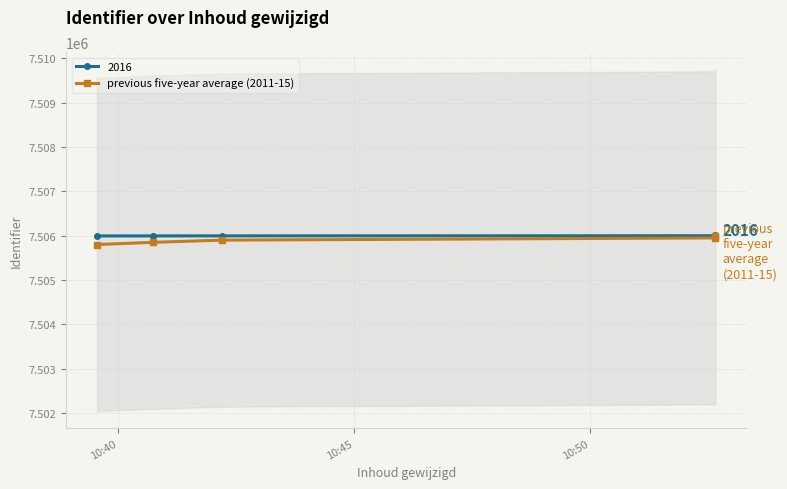

True or false: there are more than 1 points higher than both neighbors.

False